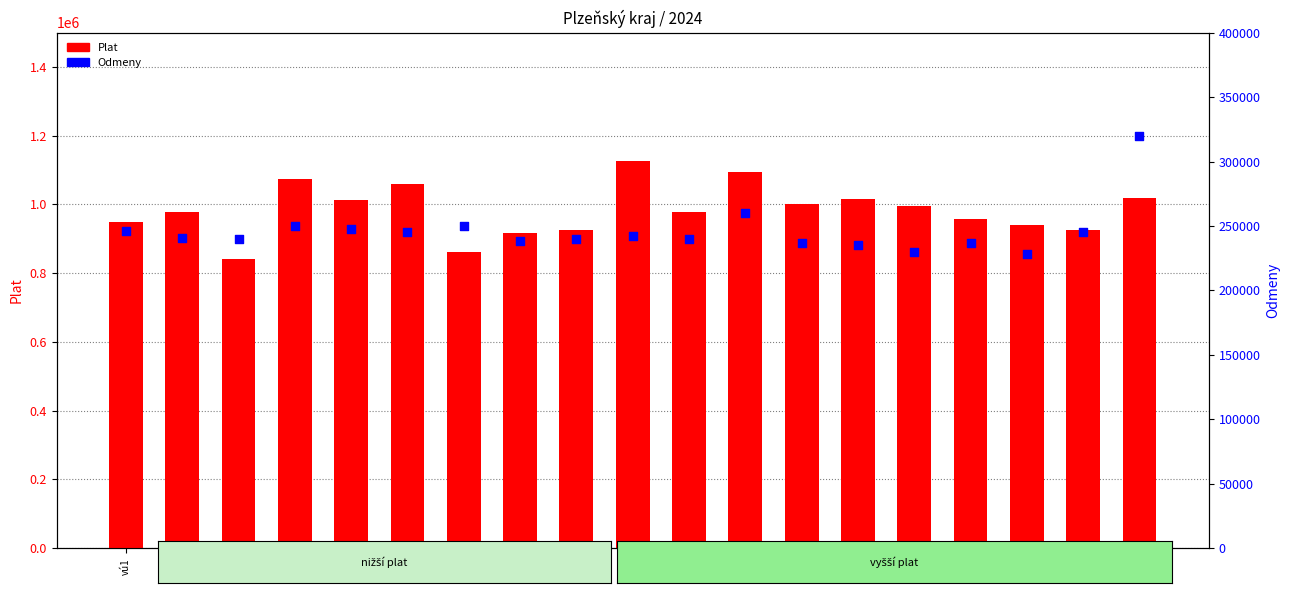

At which category is the sum across all series the highest?

vú10